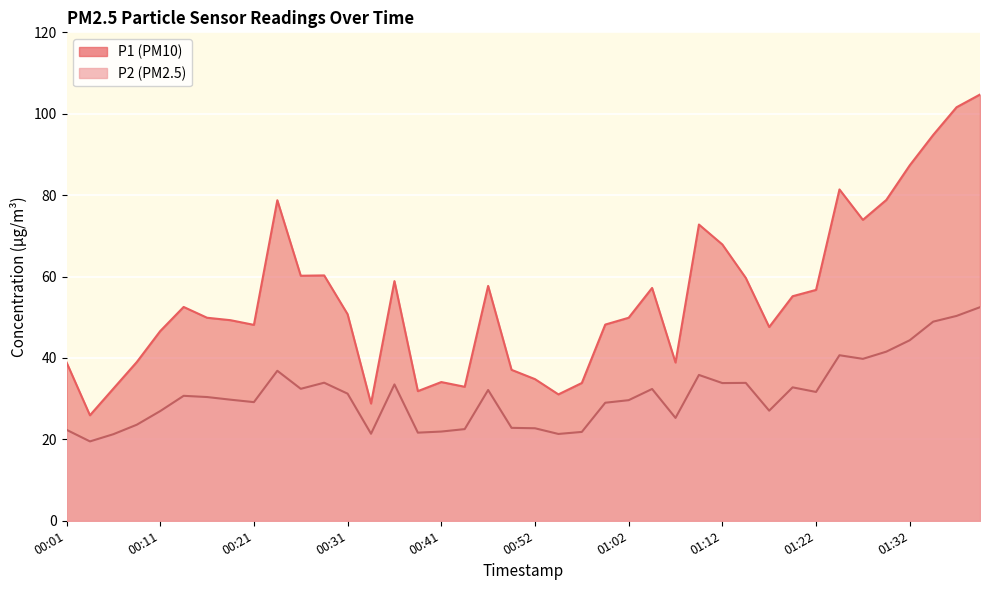

What is the difference between the P2 values at 01:37 and 00:19?

20.6